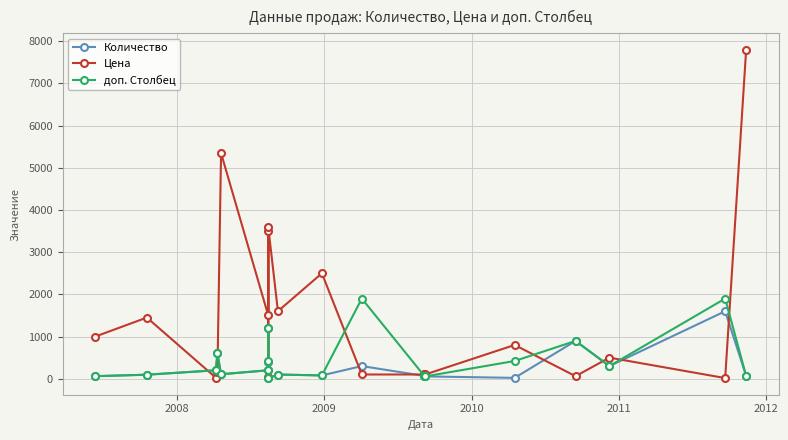

Which series has the widest spread of values?

Цена